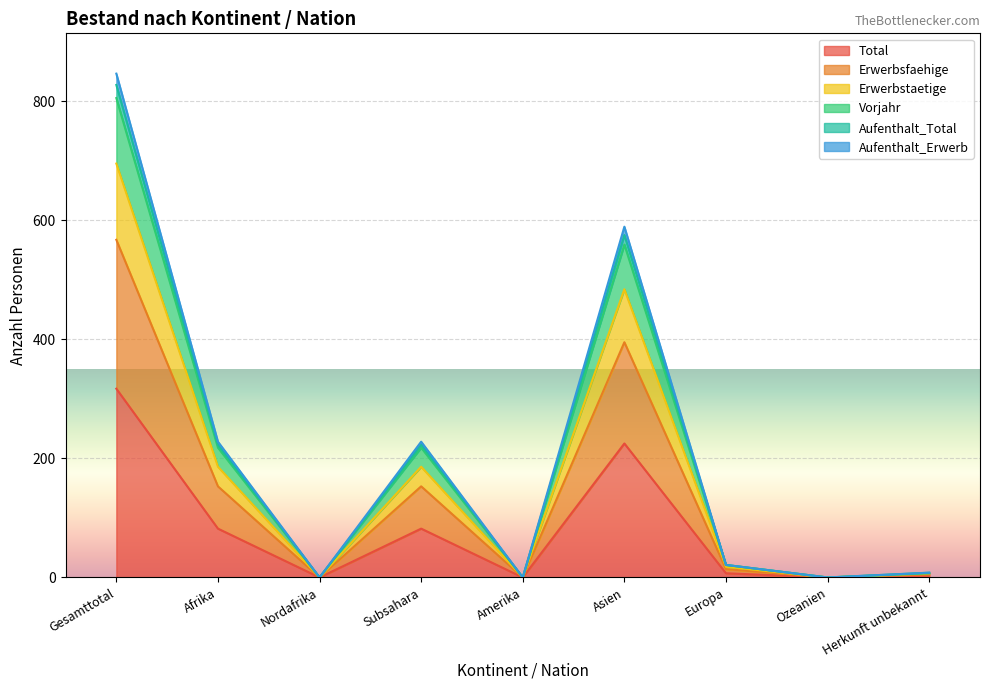

Between Amerika and Asien, which is larger?

Asien